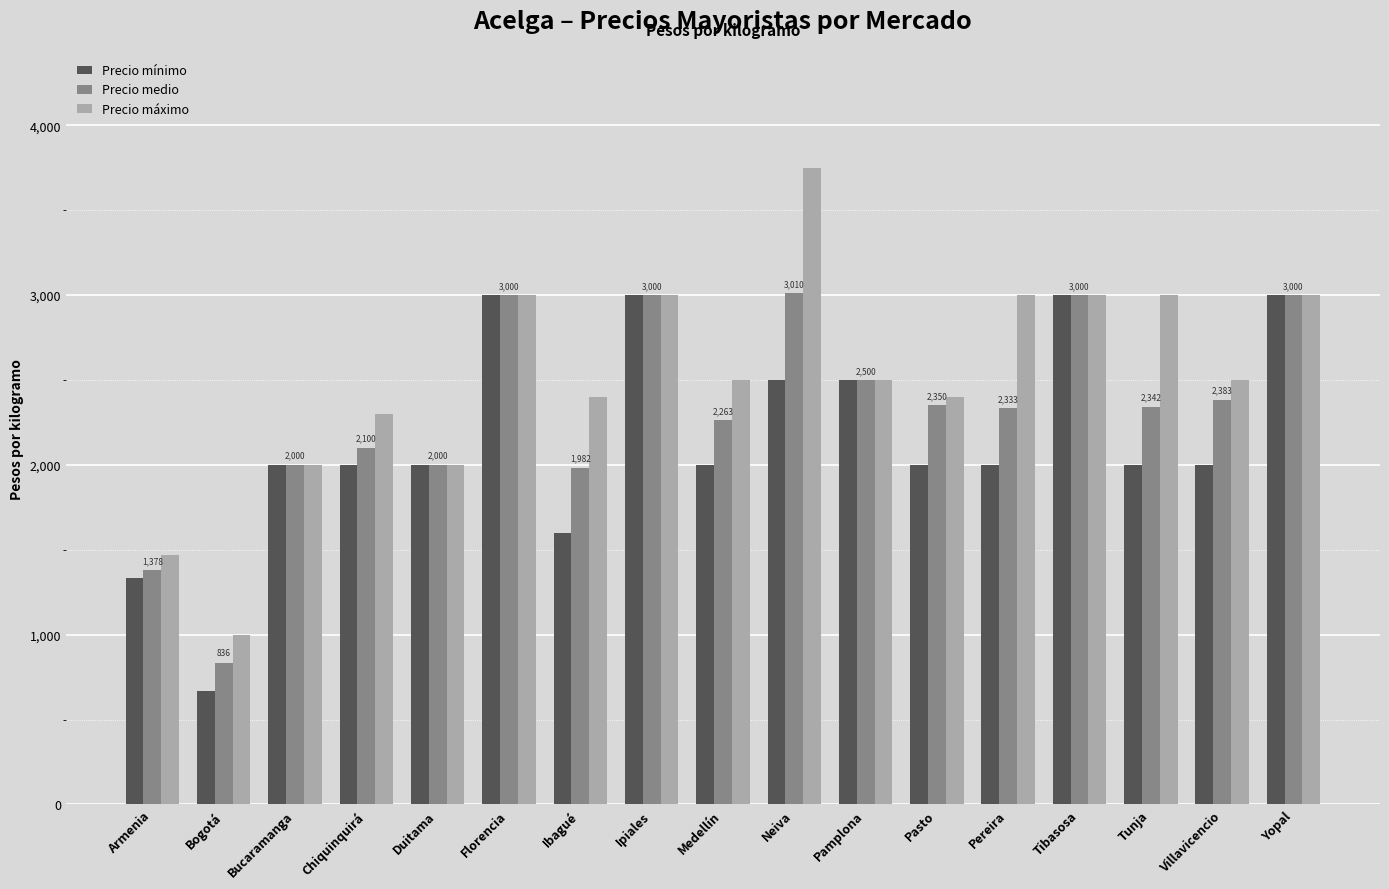

Where does the Precio máximo series first go above 2500?

Florencia